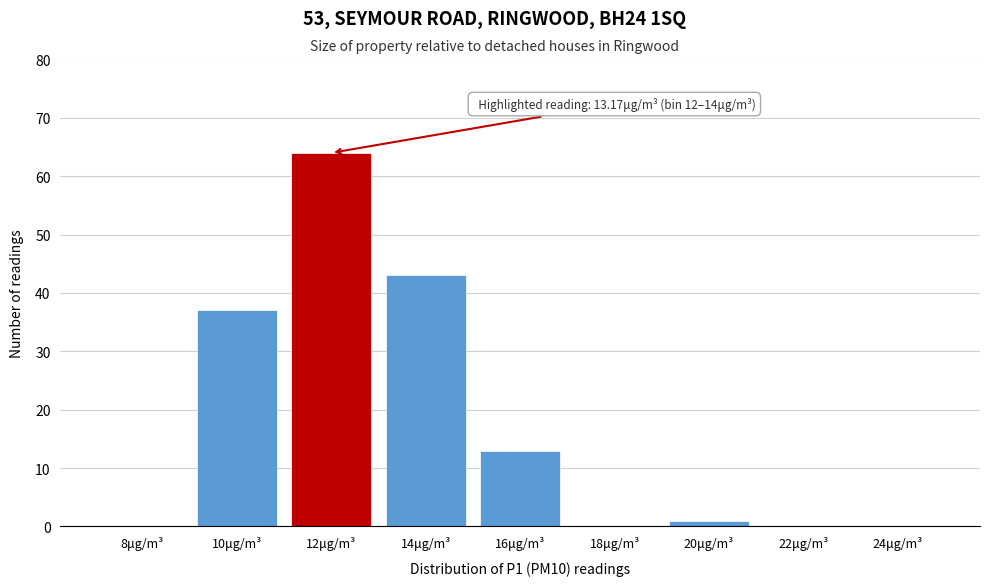

Reading left to right, transcribe all the data shown in this chart.

8μg/m³=0	10μg/m³=37	12μg/m³=64	14μg/m³=43	16μg/m³=13	18μg/m³=0	20μg/m³=1	22μg/m³=0	24μg/m³=0